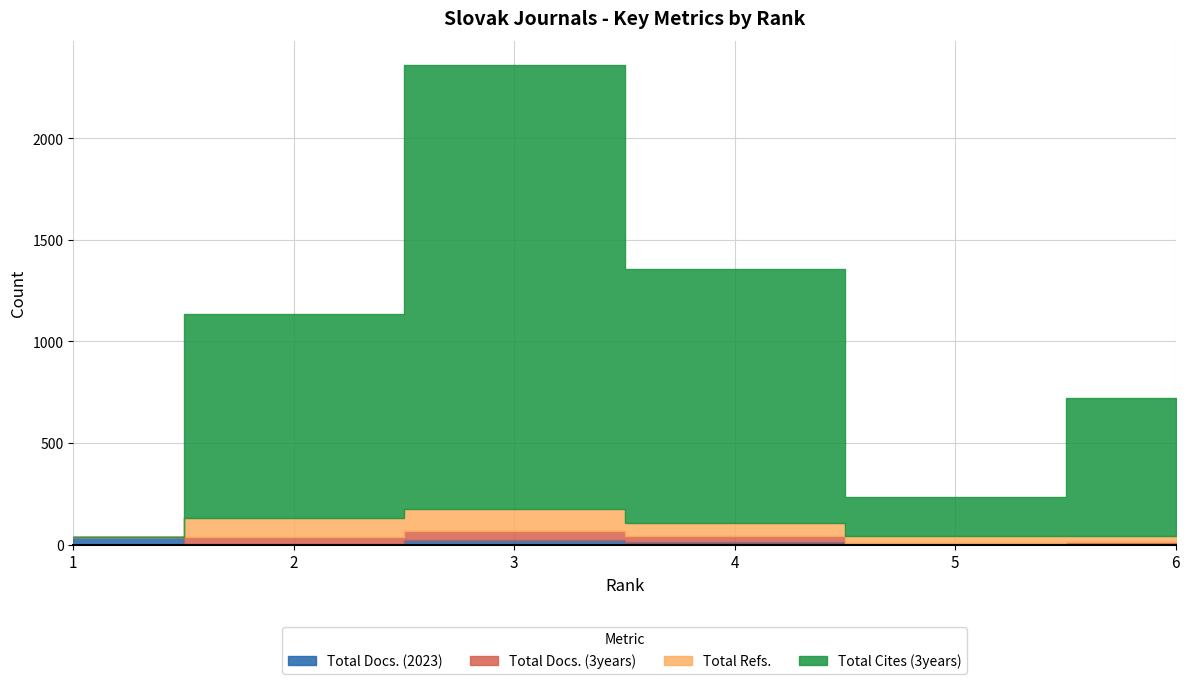

How many lines are shown in the chart?

4